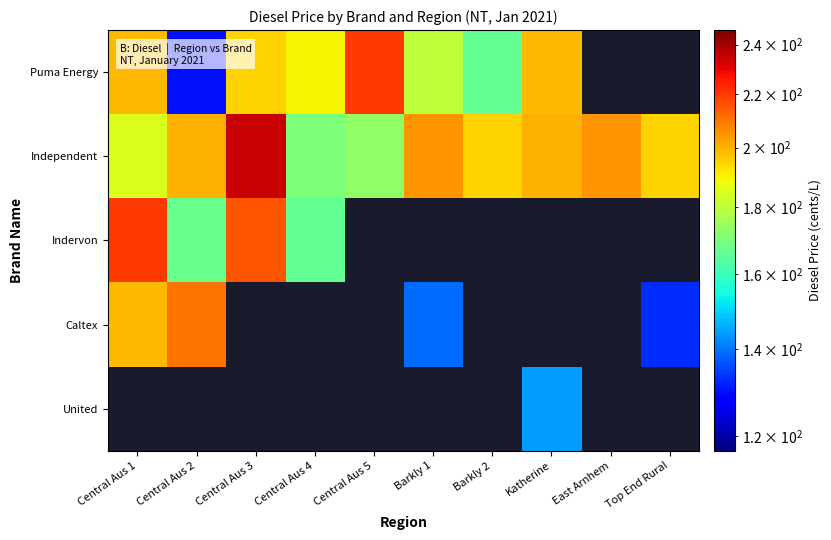

At which label is Indervon closest to 193?

Central Aus 3